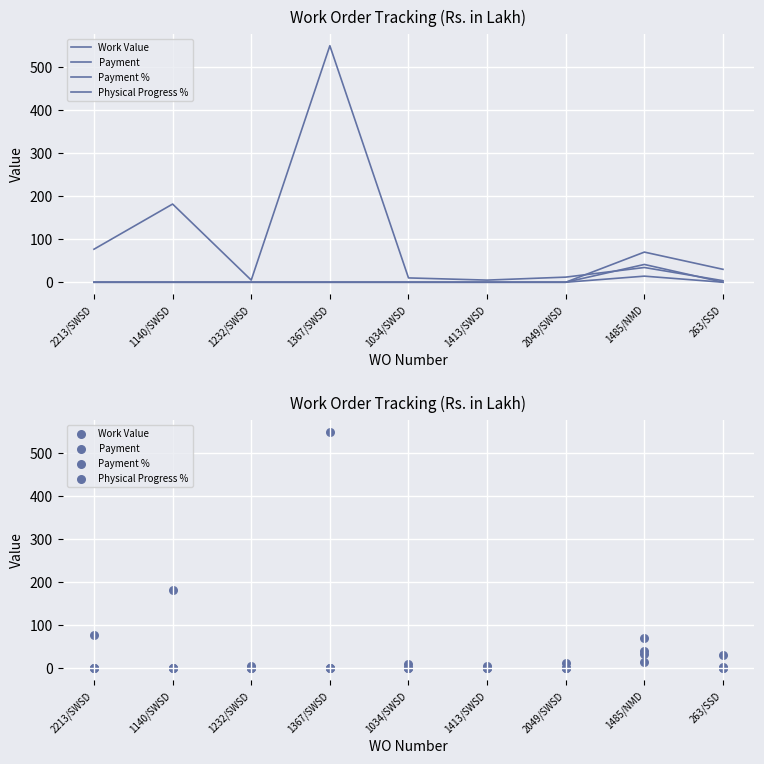

Which series has the largest Y range (max minus min)?

Work Value